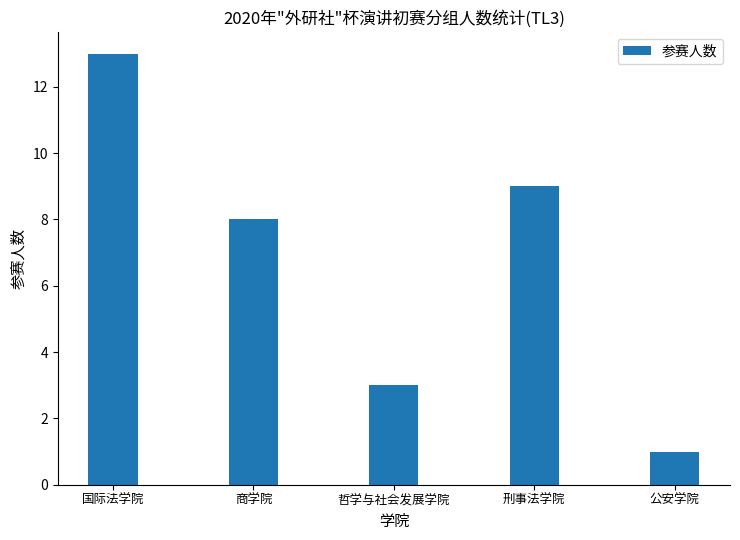

At which label is the value closest to 7?

商学院